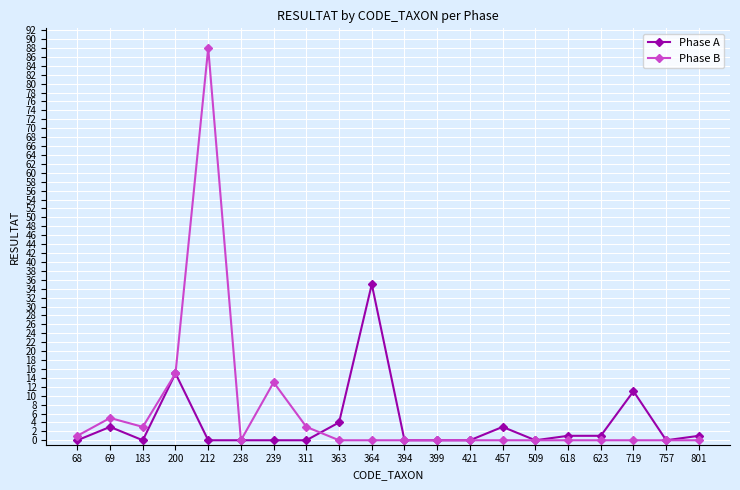

At which category is the sum across all series the highest?

212